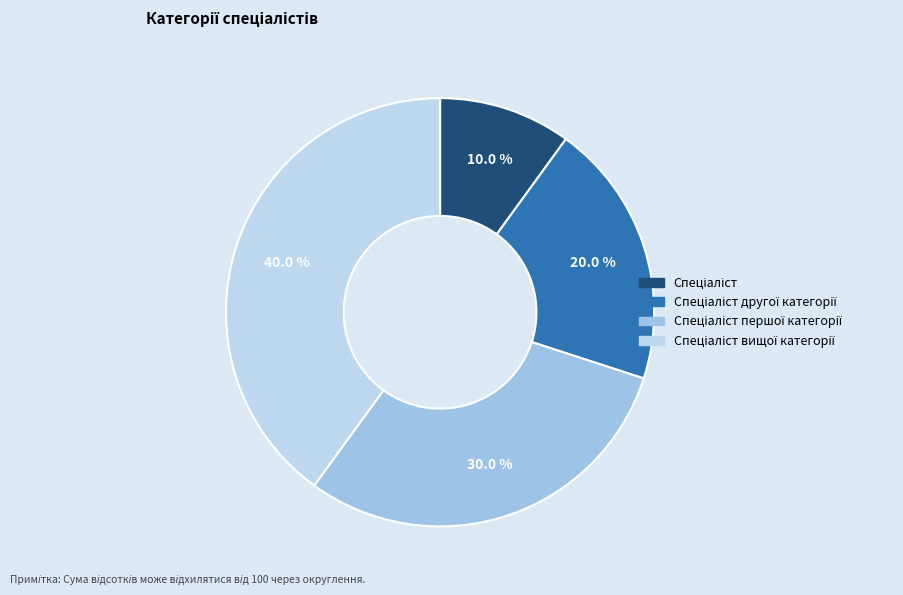

How many slices are in this pie chart?

4